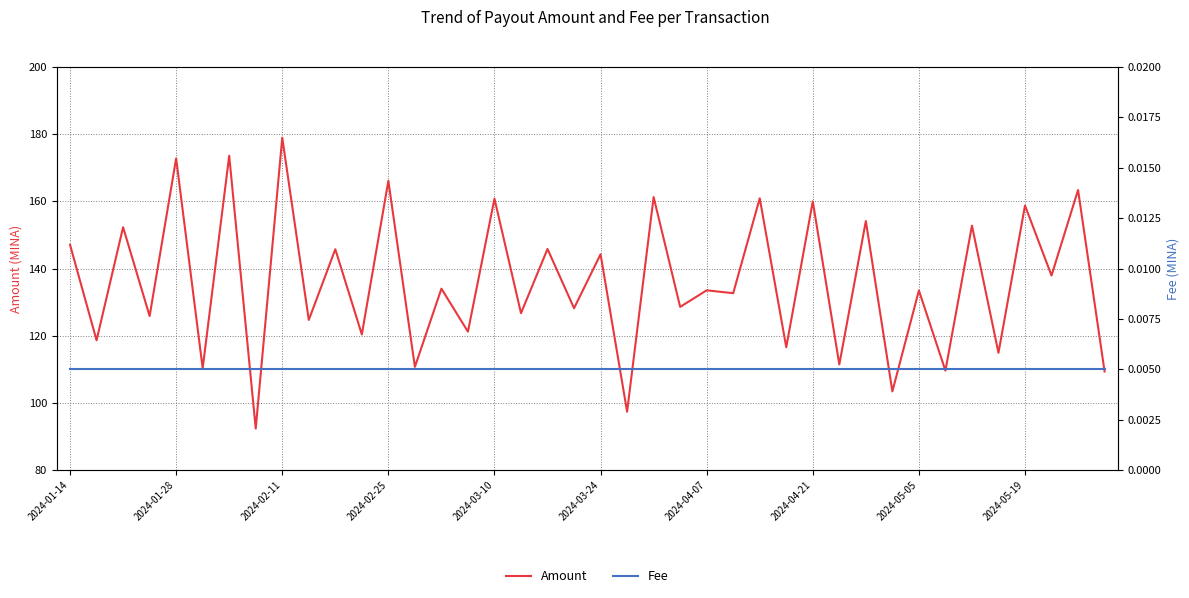

Rank the series by their average value, from highest to lowest.

Amount, Fee